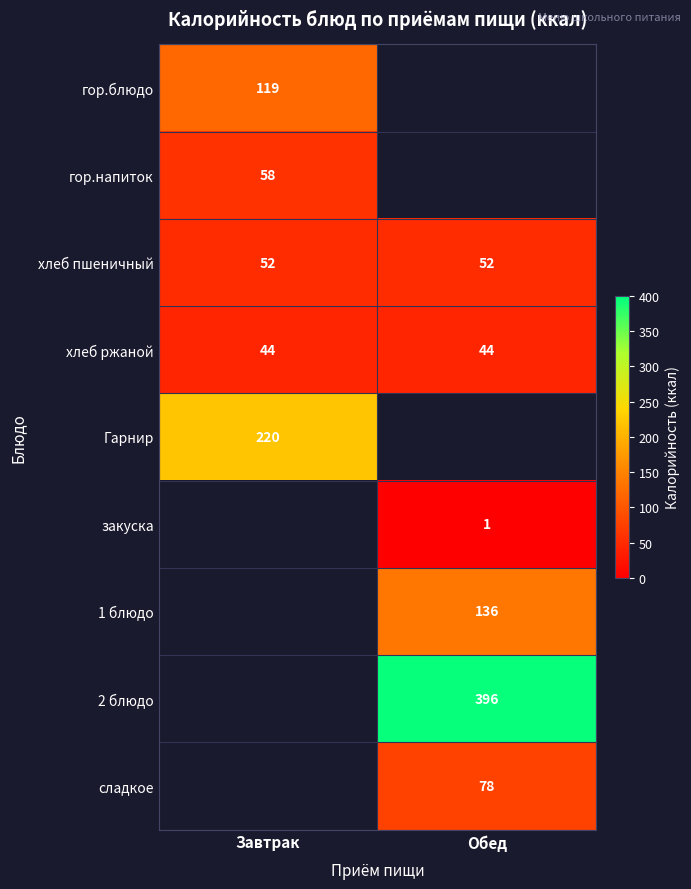

Is it true that гор.напиток equals 21 at Завтрак?

False